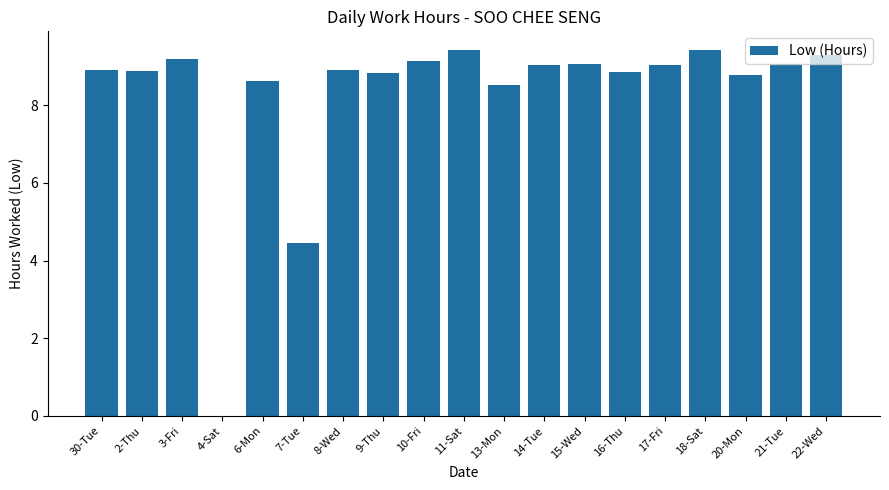

What is the average value?

8.3